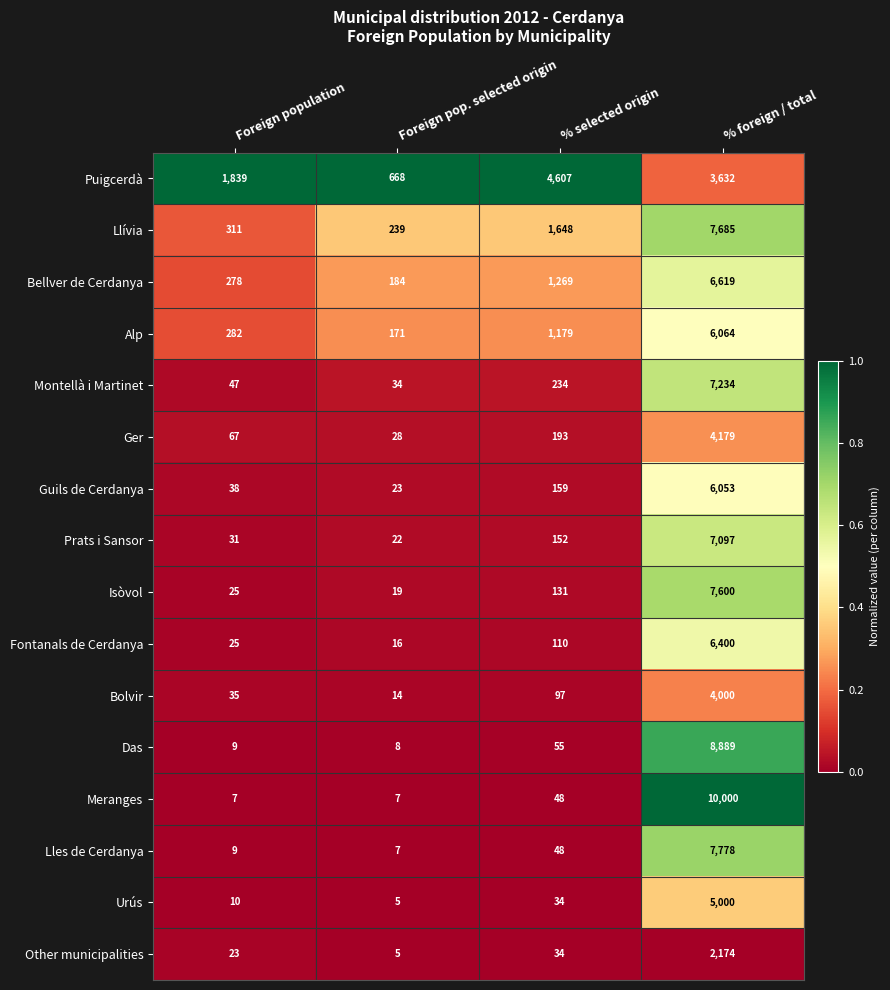

Between Foreign population and Foreign pop. selected origin, which series saw the biggest shift?

Puigcerdà